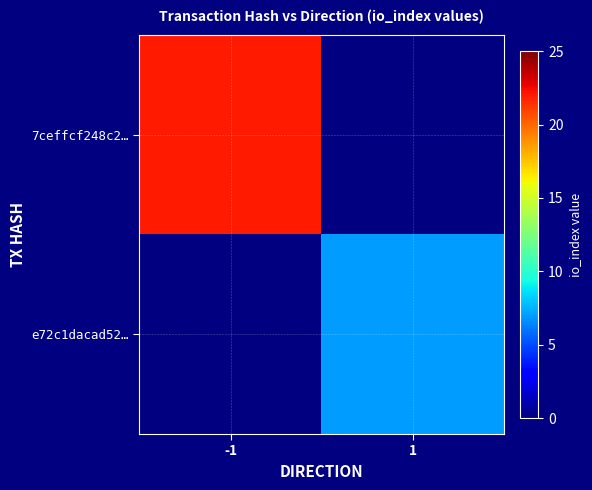

Which series has the widest spread of values?

7ceffcf248c2…